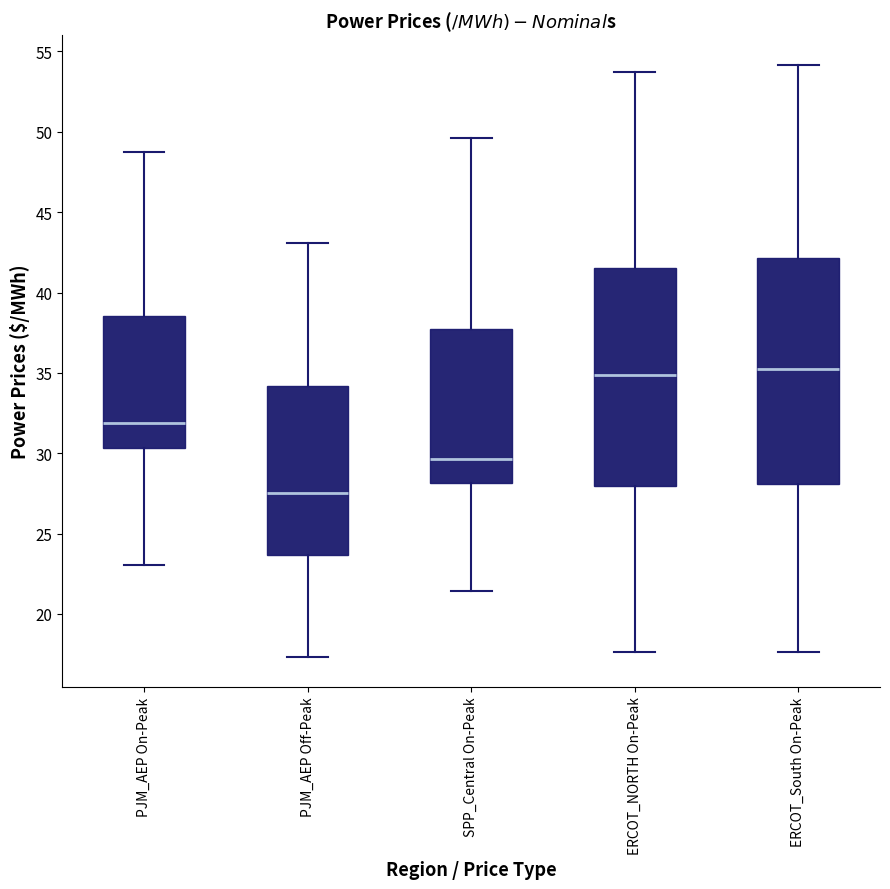

Reading left to right, transcribe this box plot: for each box, give where its median line is, the range the box spans, and where its two whiskers end, as read against the y-axis. The values are not printed on the chart, so give them approximately, as read against the axis.

PJM_AEP On-Peak: median 32.0, box 30.5 to 38.5, whiskers 23.0 to 48.5
PJM_AEP Off-Peak: median 27.5, box 23.5 to 34.0, whiskers 17.5 to 43.0
SPP_Central On-Peak: median 29.5, box 28.0 to 38.0, whiskers 21.5 to 49.5
ERCOT_NORTH On-Peak: median 35.0, box 28.0 to 41.5, whiskers 17.5 to 53.5
ERCOT_South On-Peak: median 35.0, box 28.0 to 42.0, whiskers 17.5 to 54.0